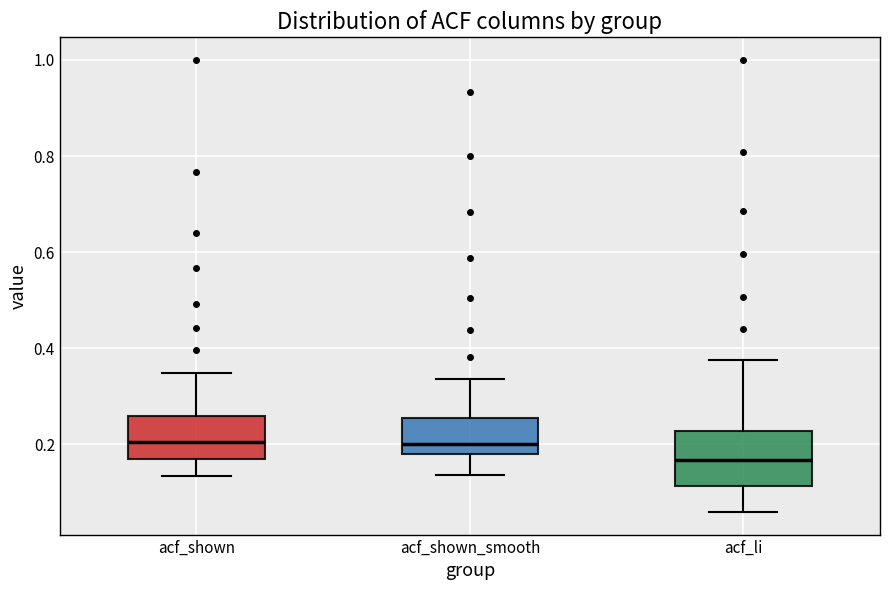

Where does the lower whisker of the box for acf_shown end on the y-axis? The values are not printed on the chart, so give them approximately, as read against the axis.

0.14